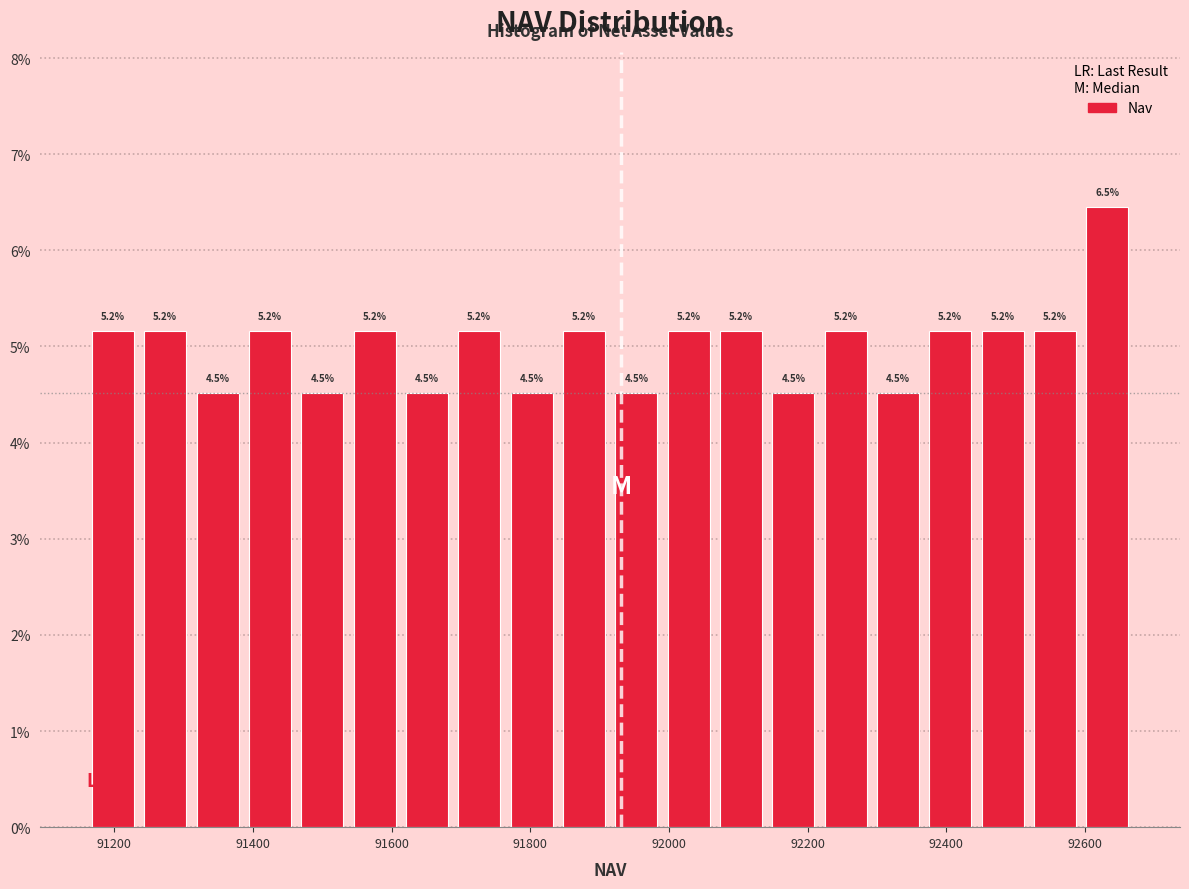

Around what value on the x-axis is the tallest bar? Give the approximate position of its centre, as read against the axis.

92640